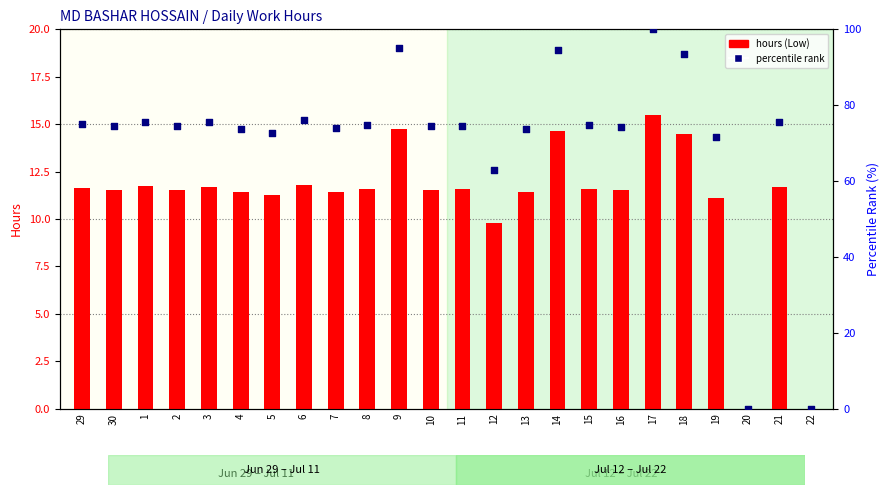

Which series reaches the minimum Y coordinate?

hours